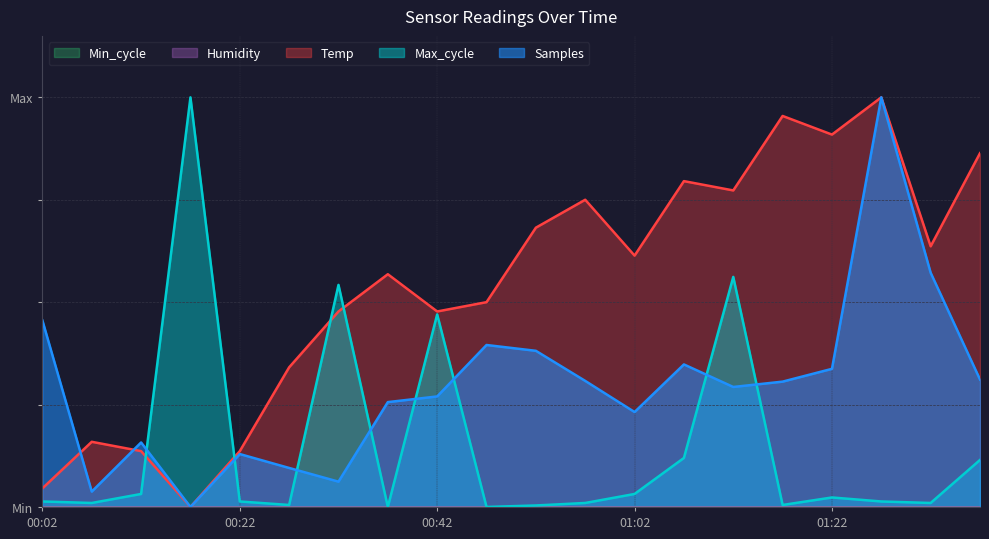

What is the sum of all Samples values?

5.9